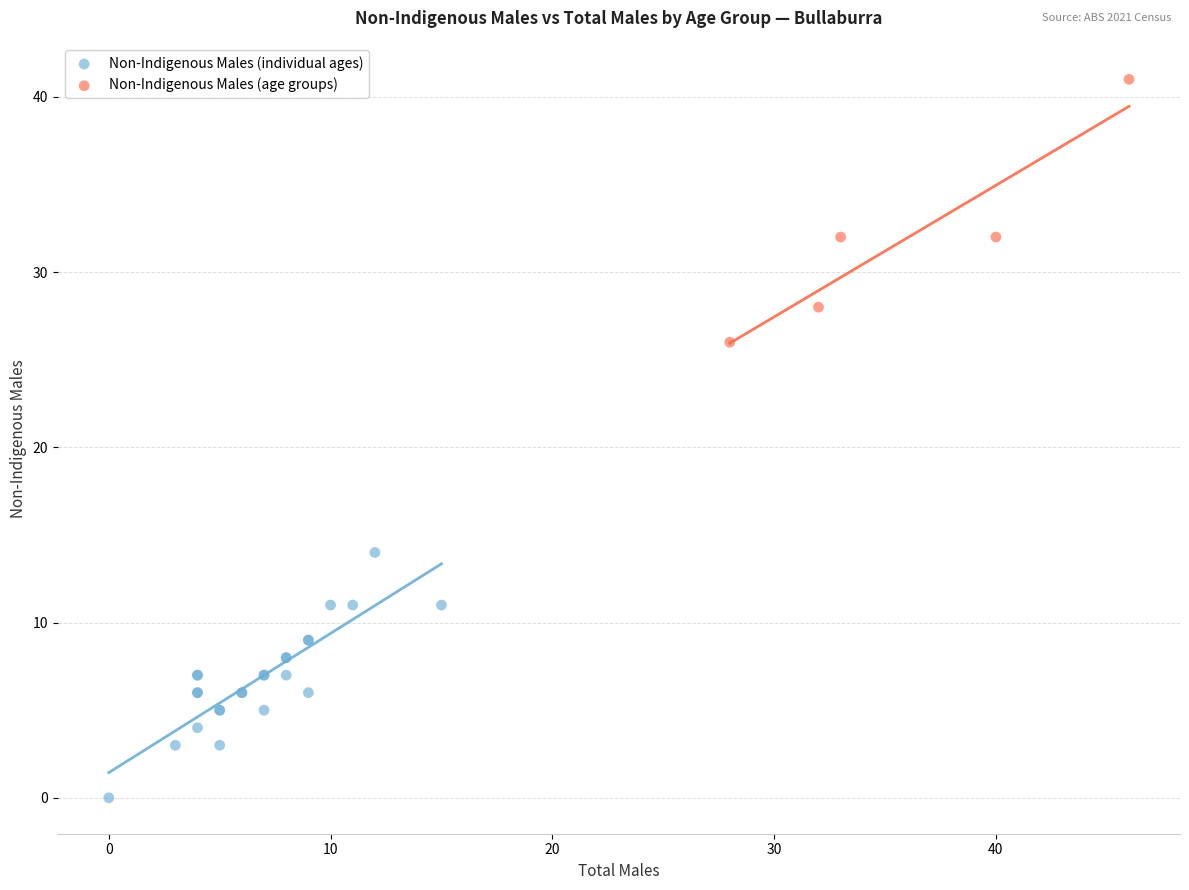

Which series contains the lowest Y value?

Non-Indigenous Males (individual ages)